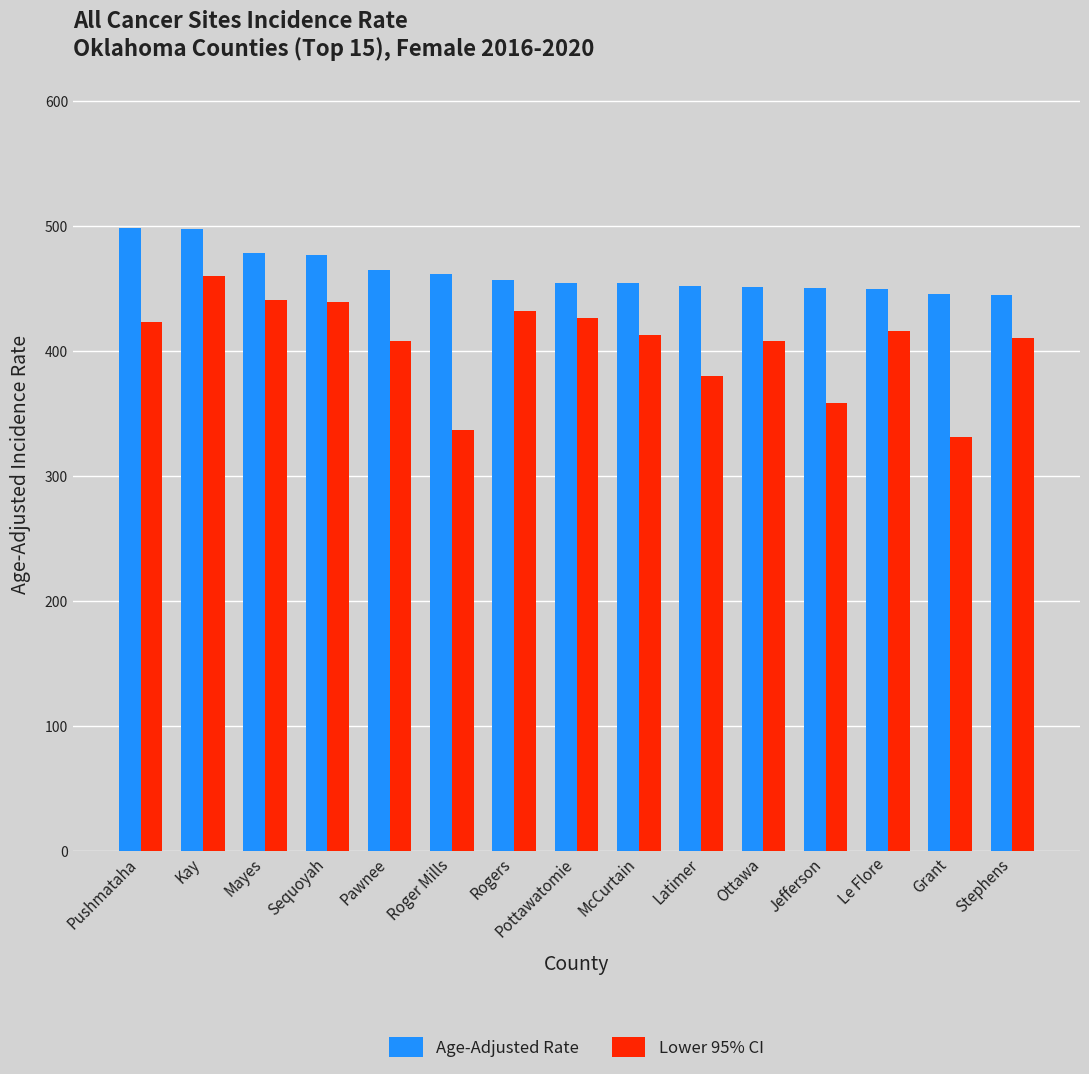

How many groups of bars are there?

15